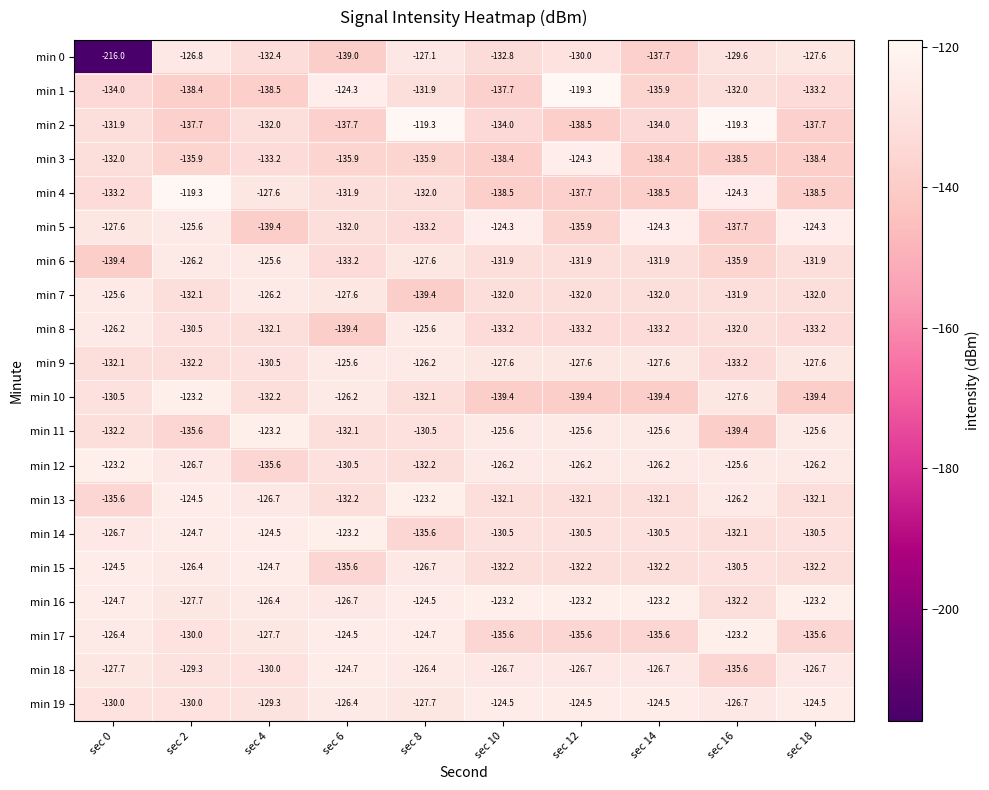

At which category is the sum across all series the highest?

sec 8